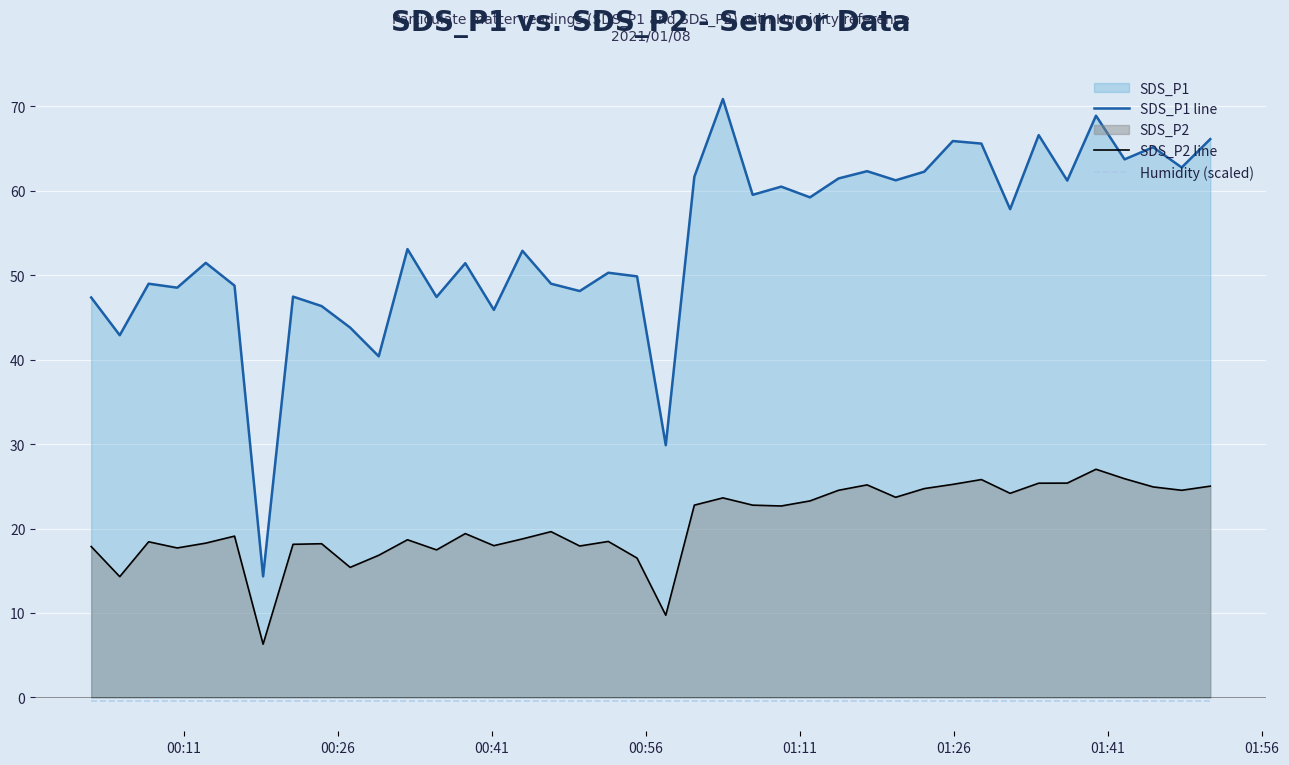

True or false: SDS_P2 line has more than 0 points higher than both neighbors.

True